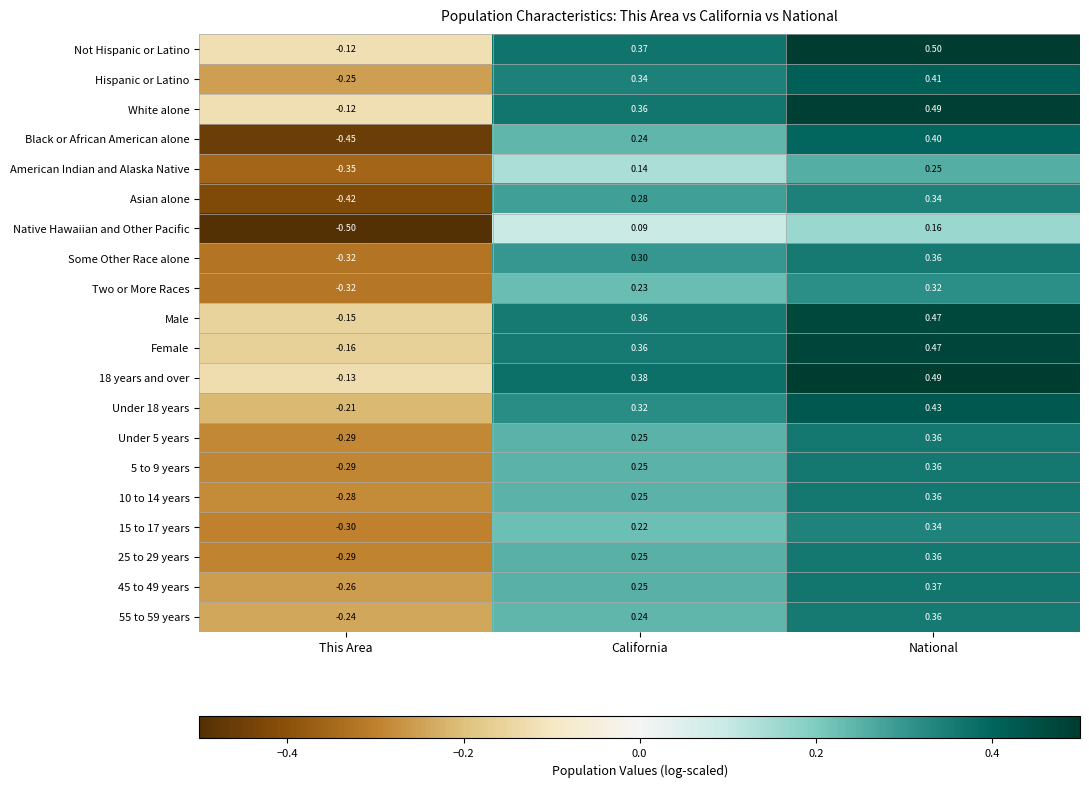

Where does the Some Other Race alone series first go above 0?

California